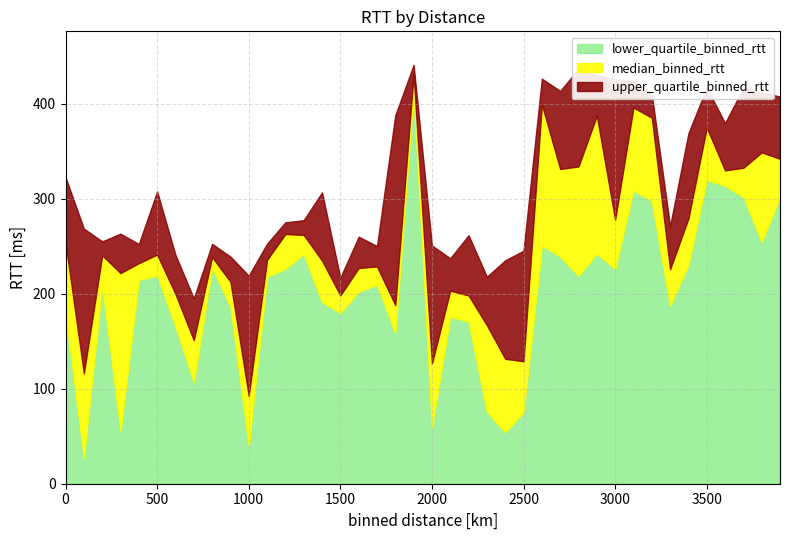

Where is the first local minimum for median_binned_rtt?

100.0